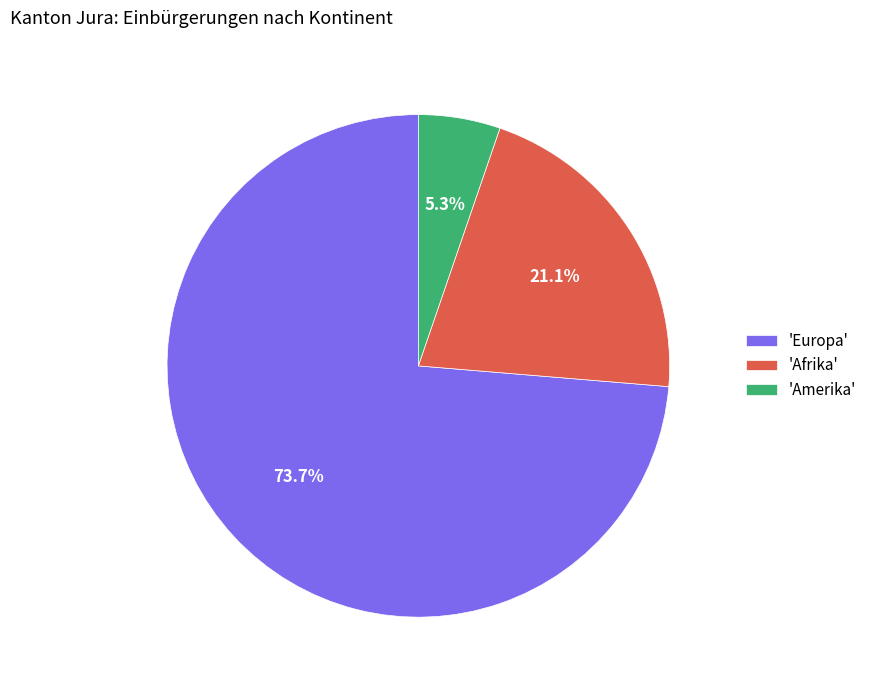

Rank the categories by value from lowest to highest.

'Amerika', 'Afrika', 'Europa'